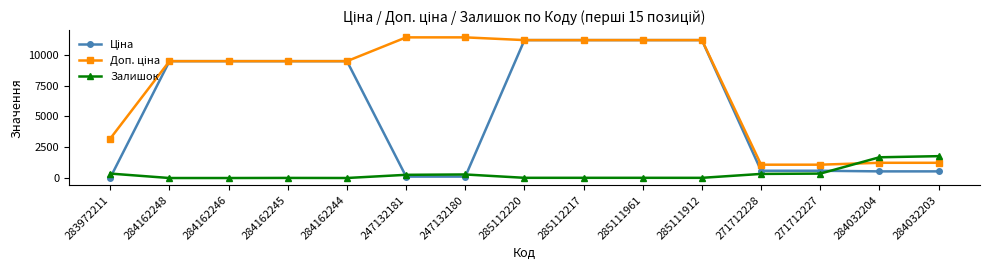

What is the maximum value shown in the chart?

11410.0